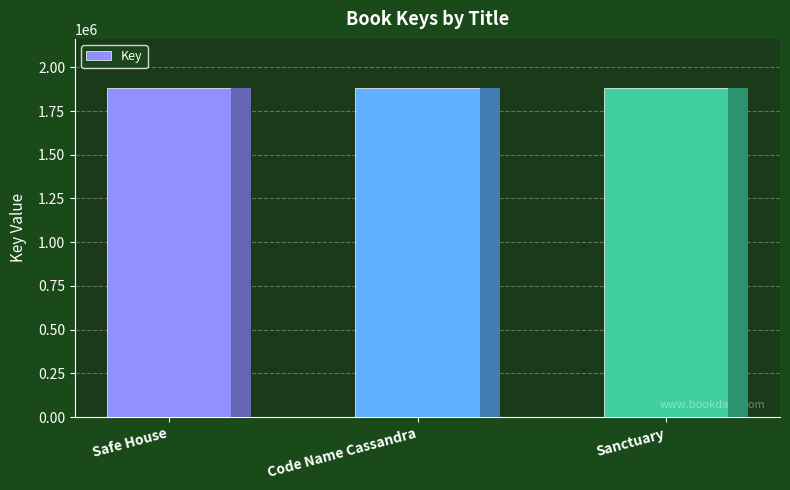

How many data points are less than 1880320?

1